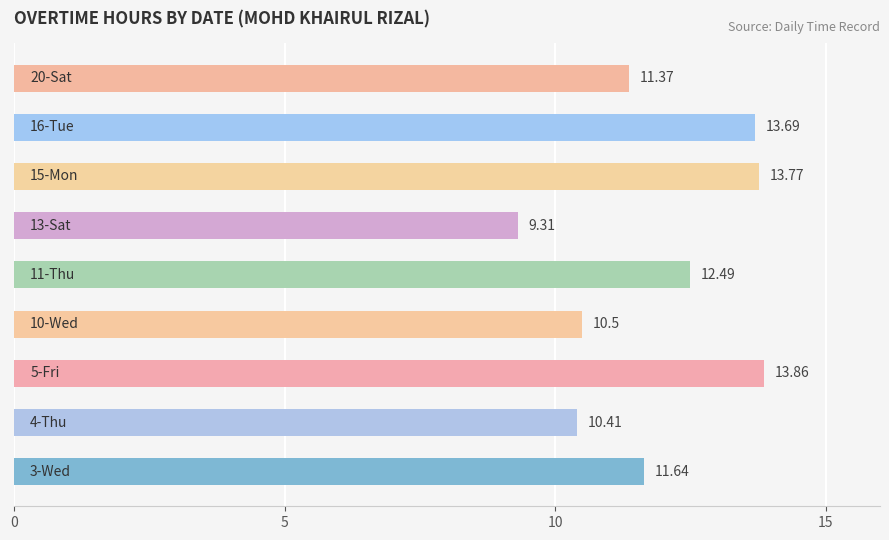

What is the difference between the second highest and second lowest values?

3.4